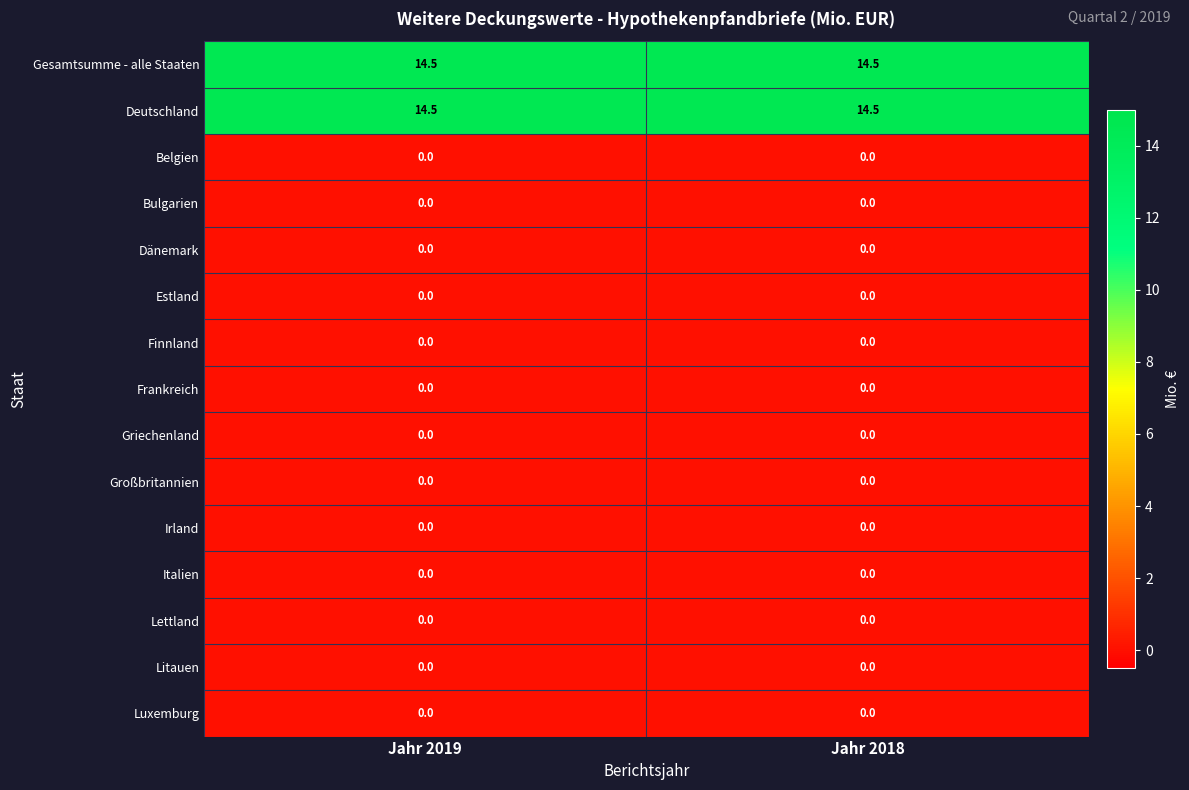

What is the maximum value shown in the chart?

14.5